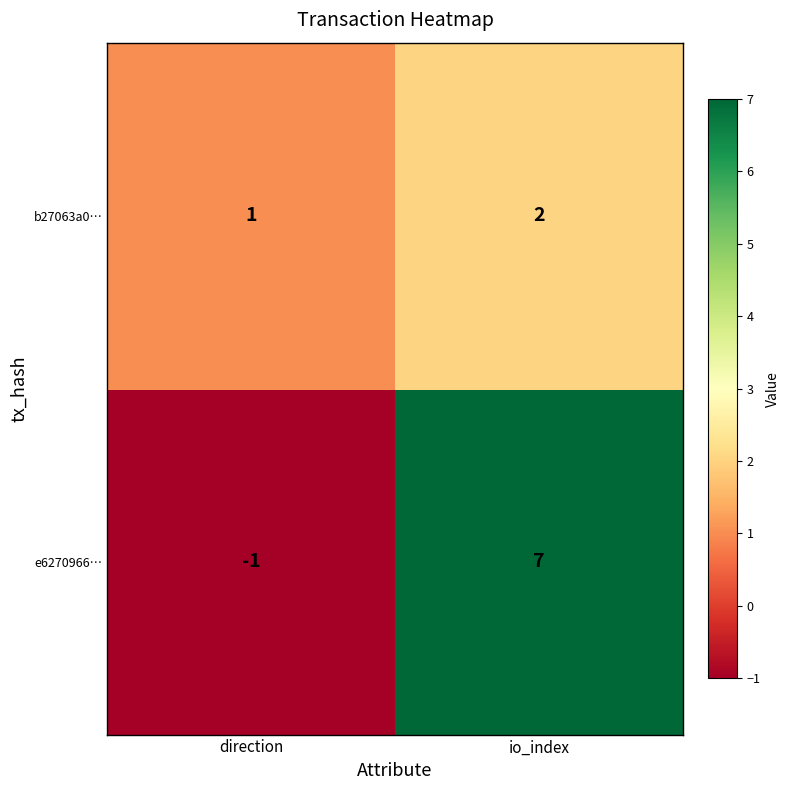

Reading left to right, what are all the values shown in this chart?

b27063a0…: 1	2
e6270966…: -1	7